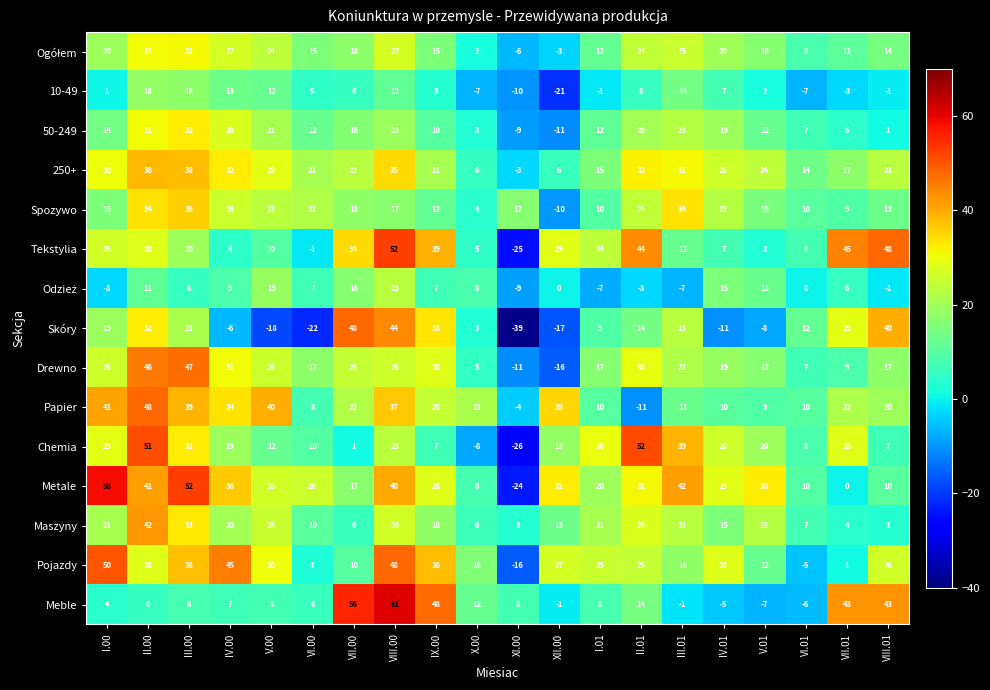

Is it true that Spozywo equals -18 at XII.00?

False